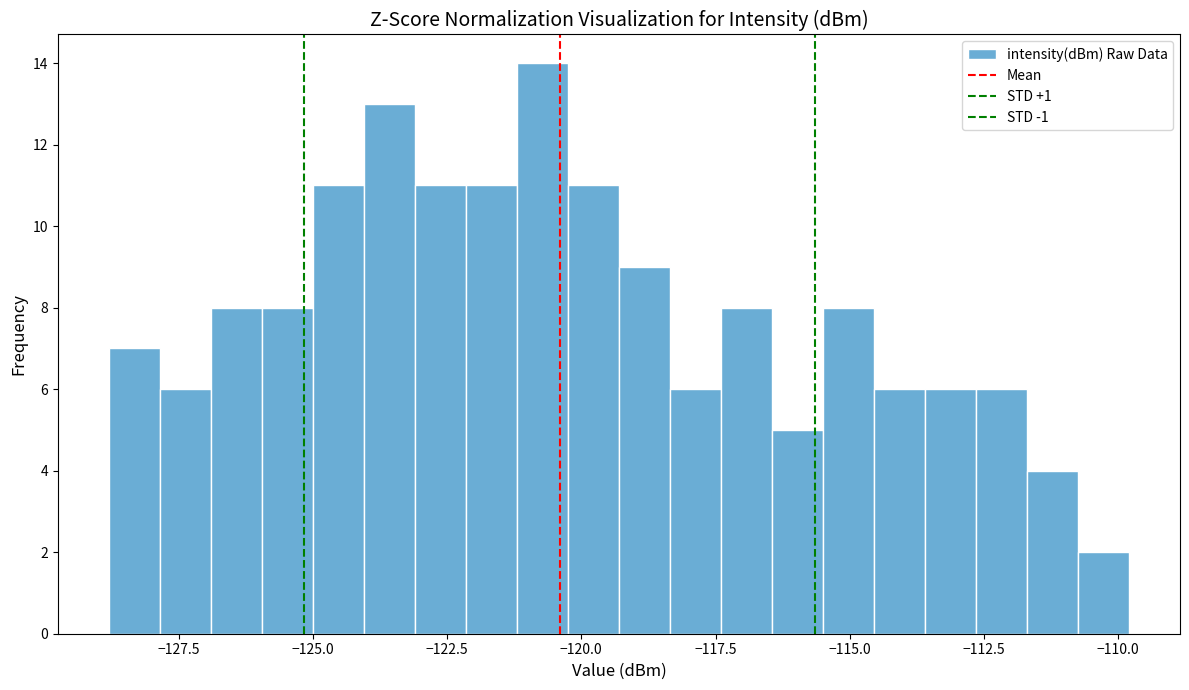

Read against the x-axis, roughly where is the centre of the tallest bar?

-120.5